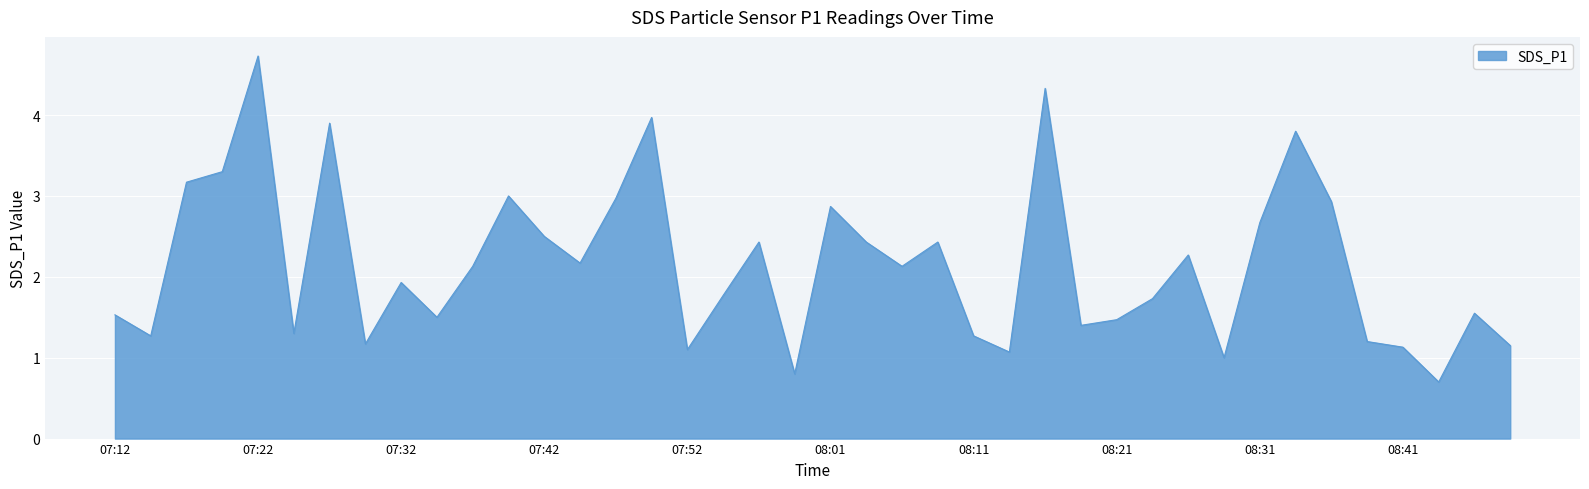

What is the difference between the maximum and minimum values?

4.0